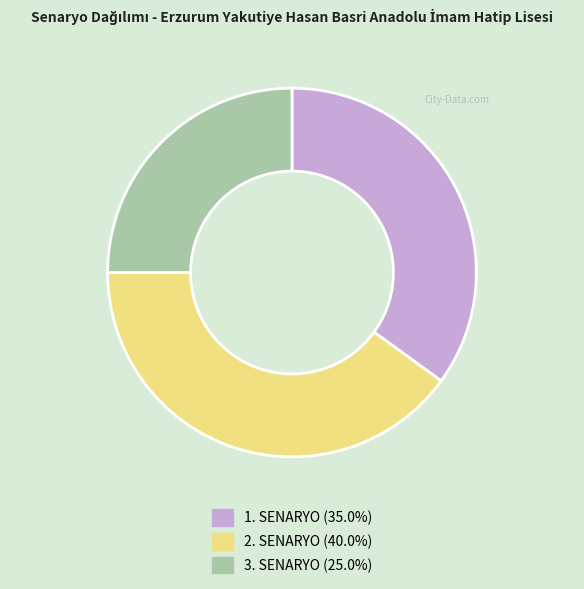

How many slices are in this pie chart?

3